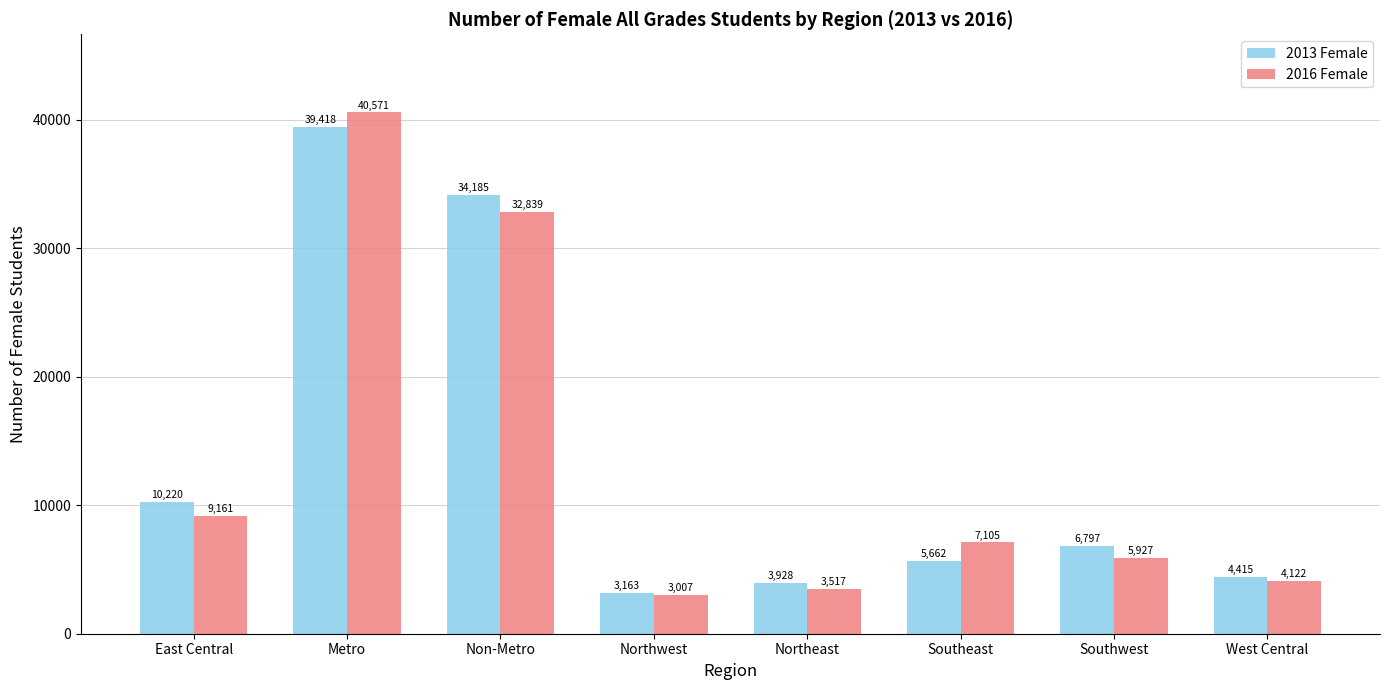

Is the value of 2013 Female at East Central greater than the value of 2016 Female at Northeast?

Yes